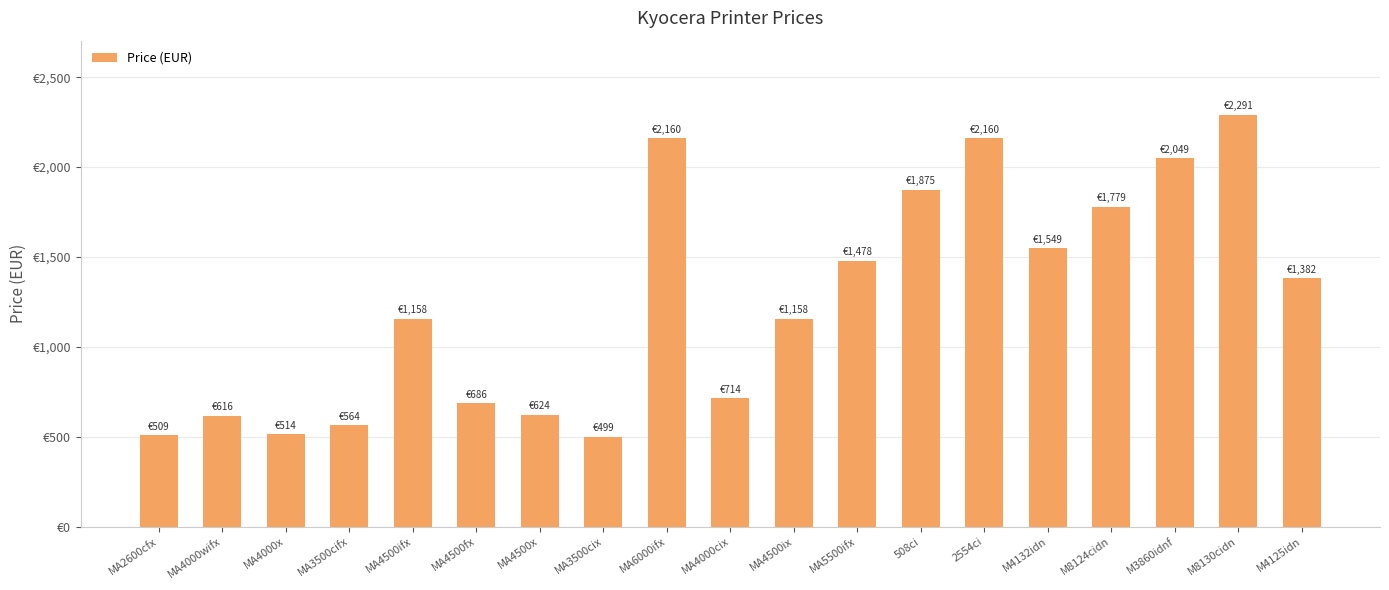

Rank the categories by value from lowest to highest.

MA3500cix, MA2600cfx, MA4000x, MA3500cifx, MA4000wifx, MA4500x, MA4500fx, MA4000cix, MA4500ifx, MA4500ix, M4125idn, MA5500ifx, M4132idn, M8124cidn, 508ci, M3860idnf, MA6000ifx, 2554ci, M8130cidn